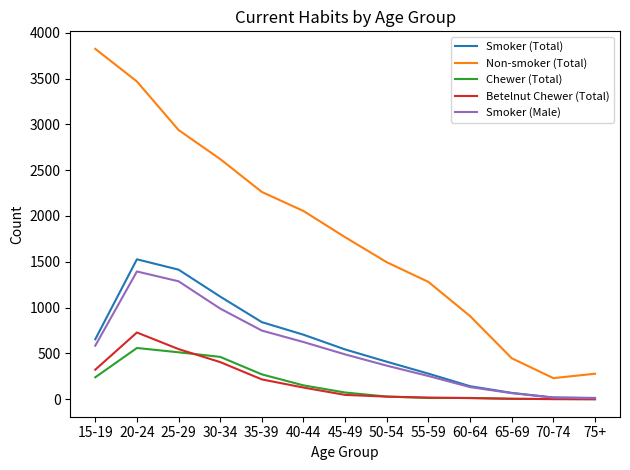

At which category does the chart reach its peak across all series?

15-19